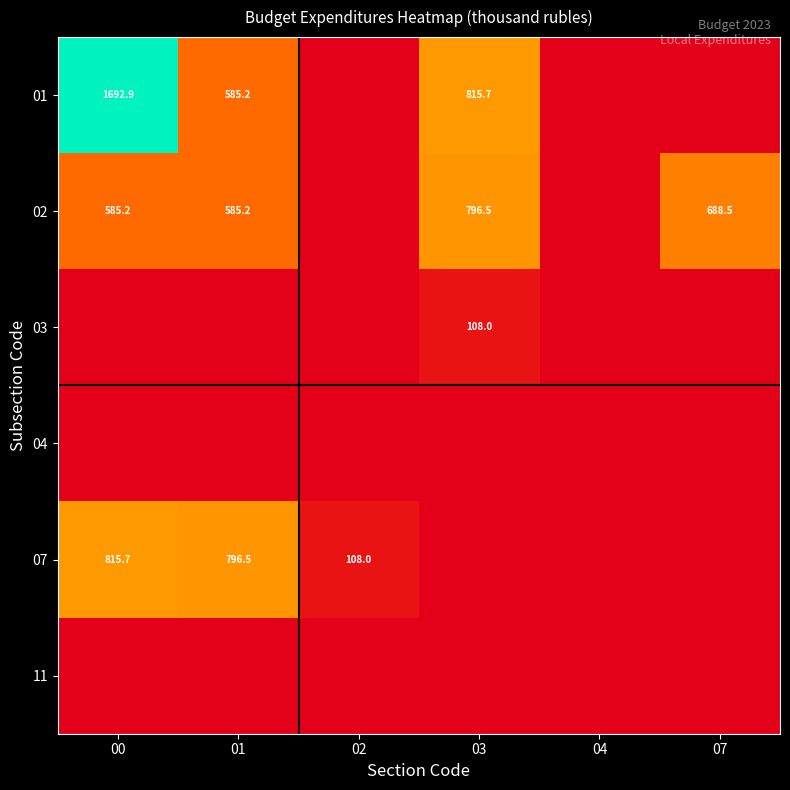

The 01 series shows 1692.9 at 00. True or false?

True